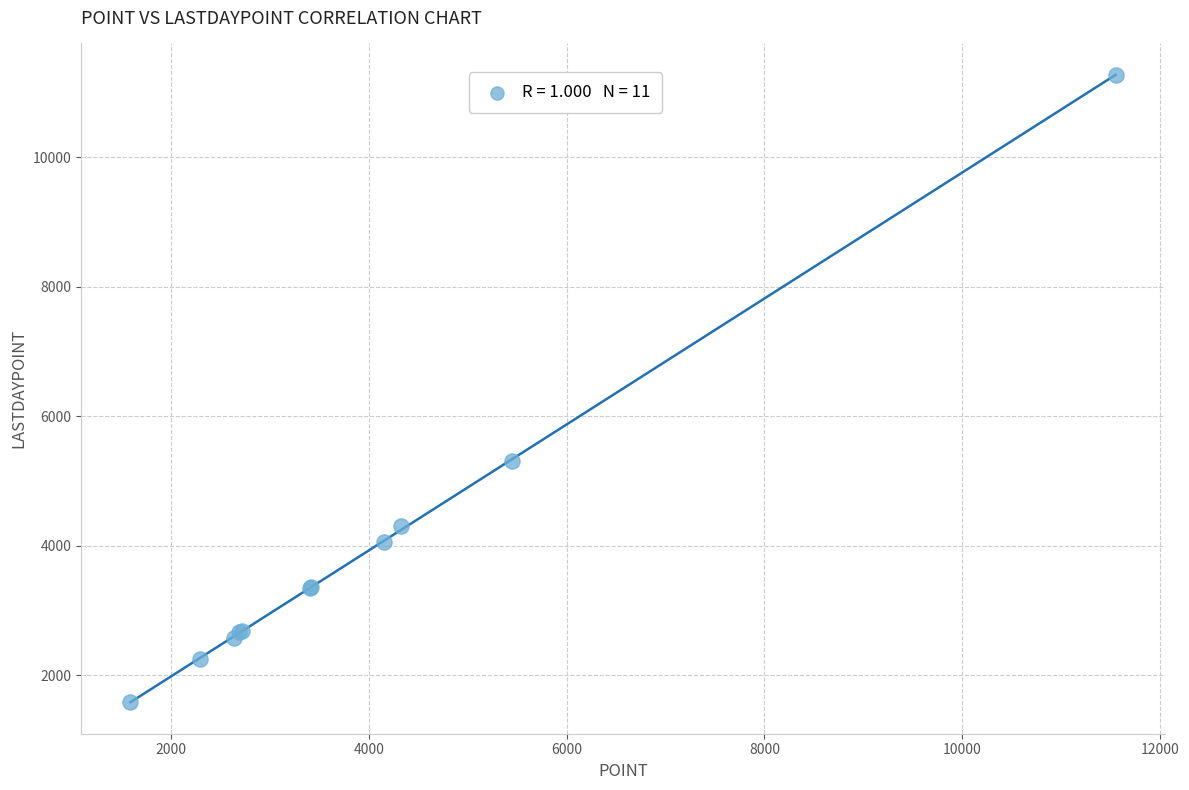

What Y value in the scatter plot is closest to 6428?

5309.1